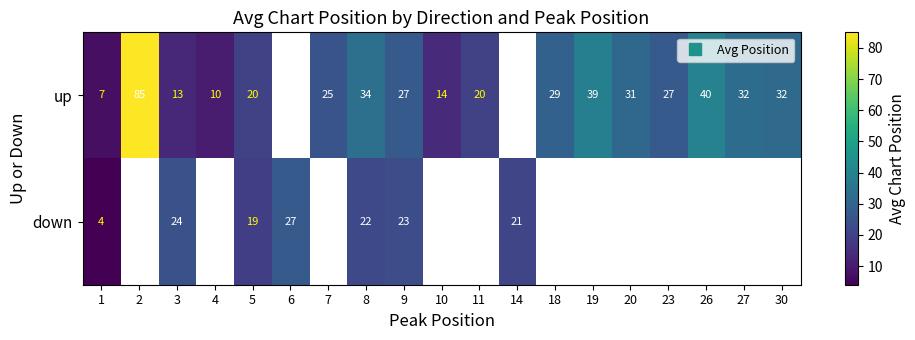

Which series has the largest range (max minus min)?

up